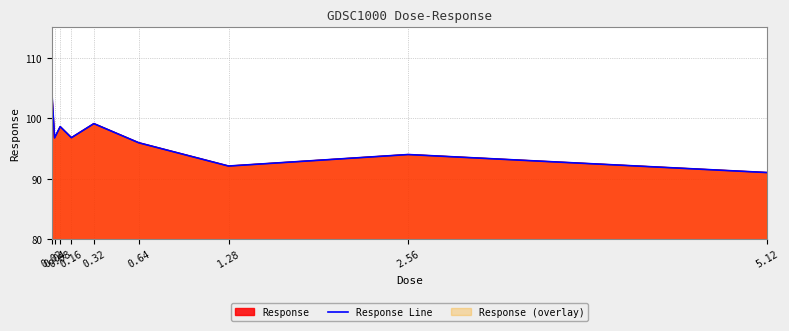

True or false: there are more than 1 points higher than both neighbors.

True